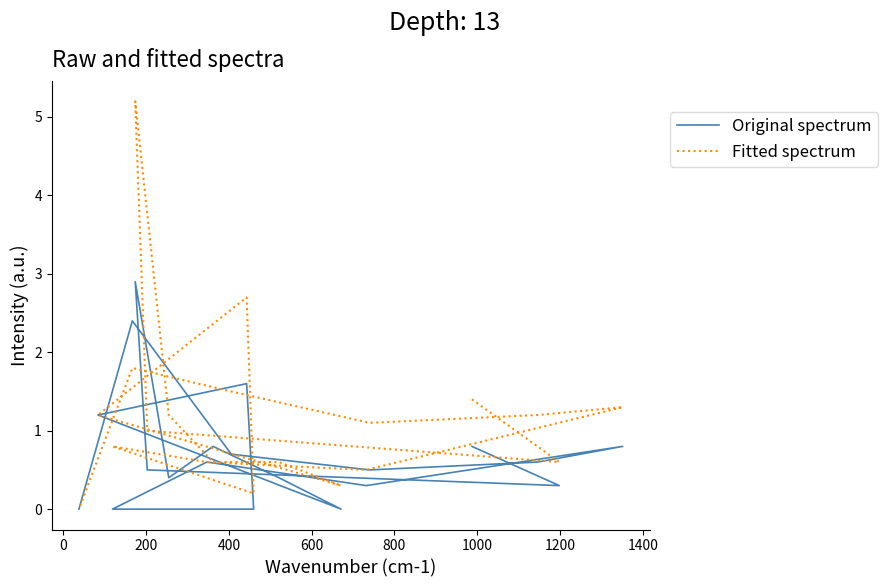

The Original spectrum series shows 0.7 at 1400. True or false?

False